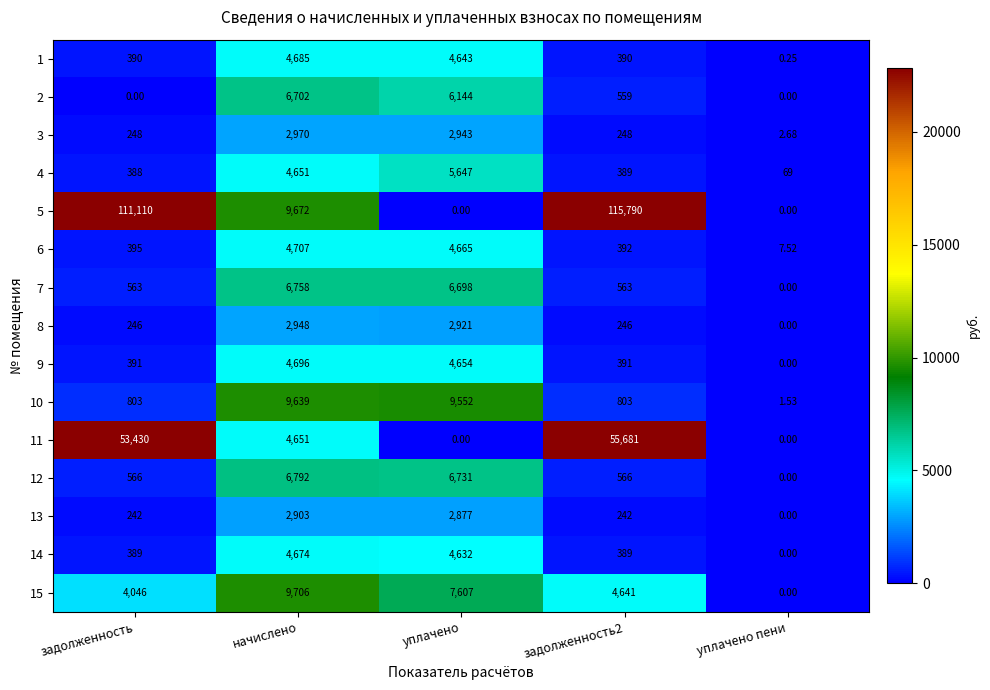

At which label is 6 closest to 2357?

задолженность